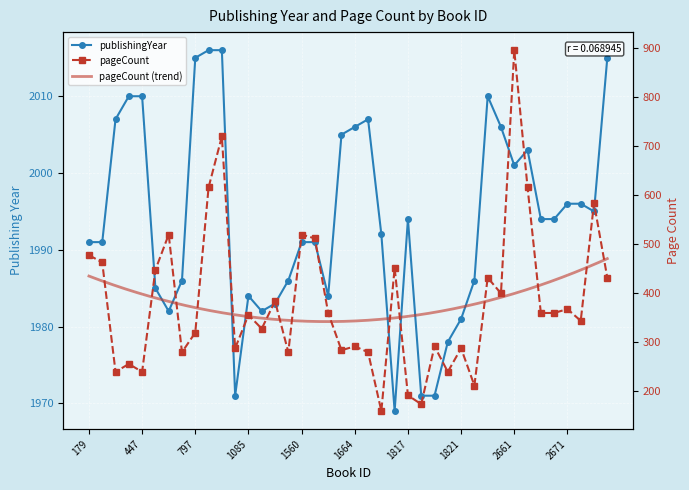

Between 2016 and 1364, which is larger?

2016